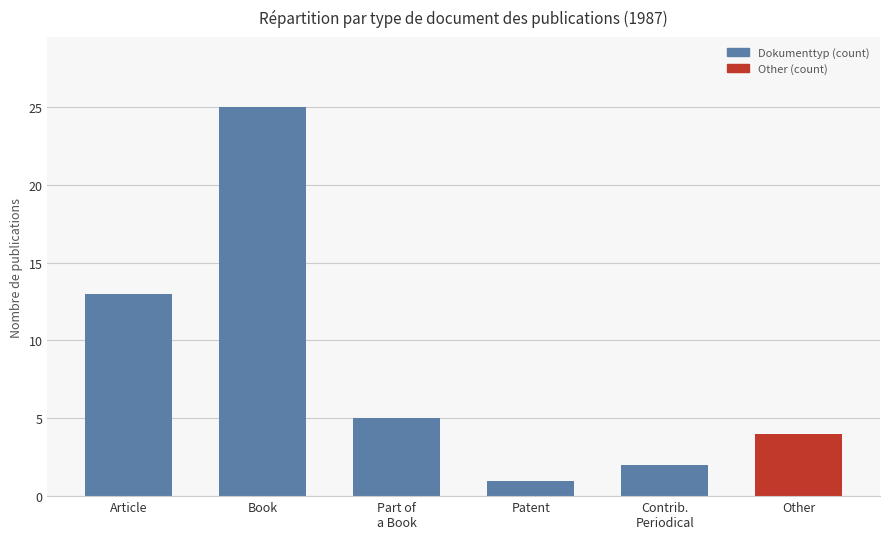

What is the value of the 5th bar from the left?

2